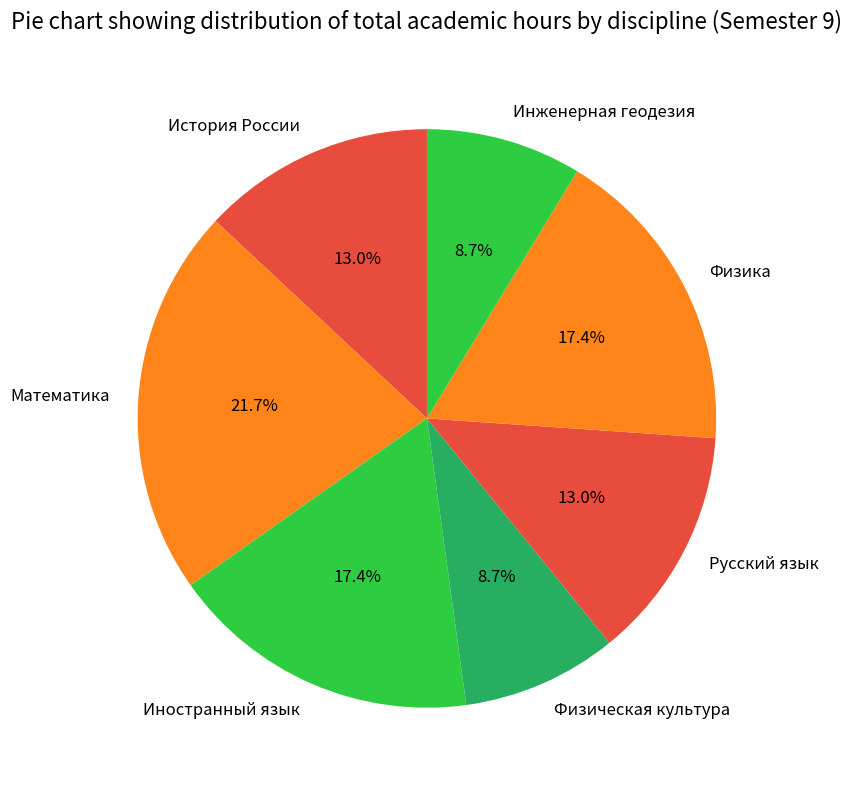

Does История России account for over 50% of the chart?

No